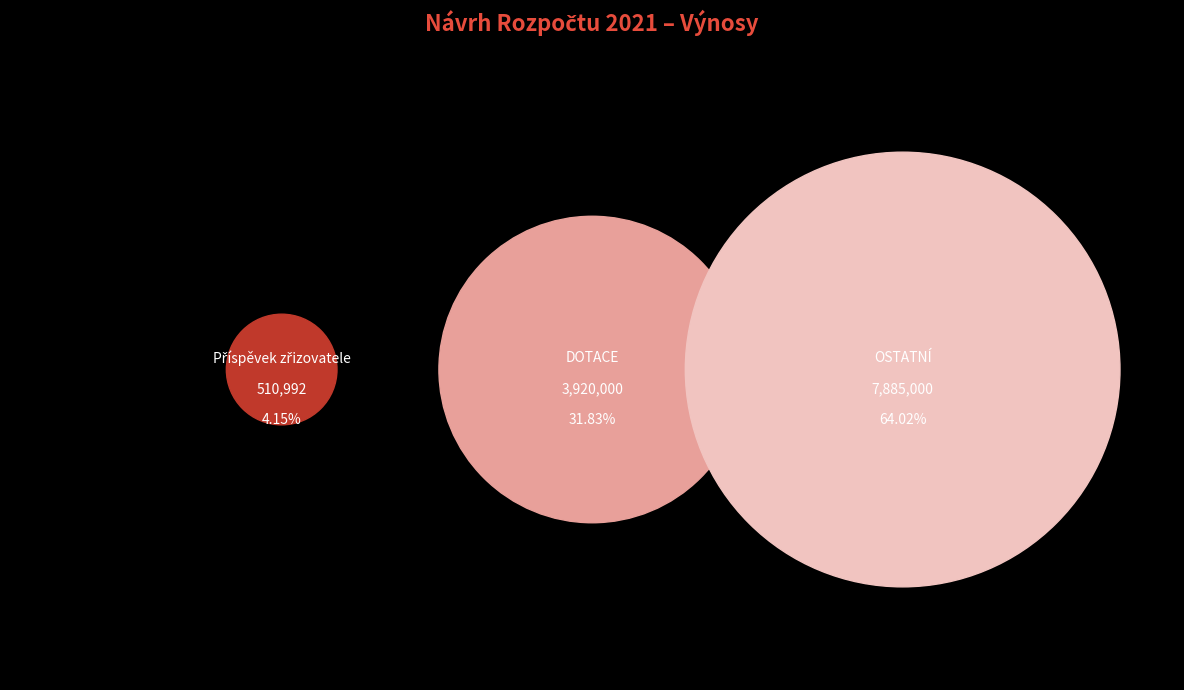

What is the total percentage of Příspěvek zřizovatele and OSTATNÍ?

68.2%